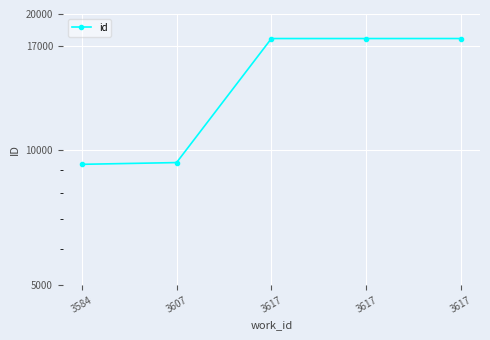

What is the change in value from 3607 to 3617?

+8285